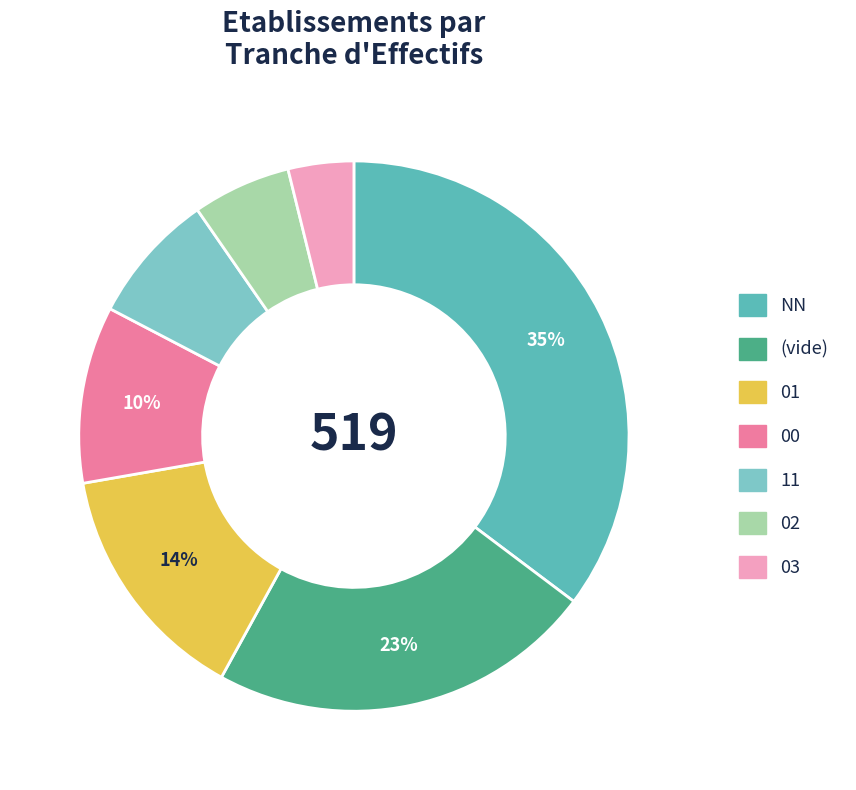

Is there a majority slice in this chart?

No